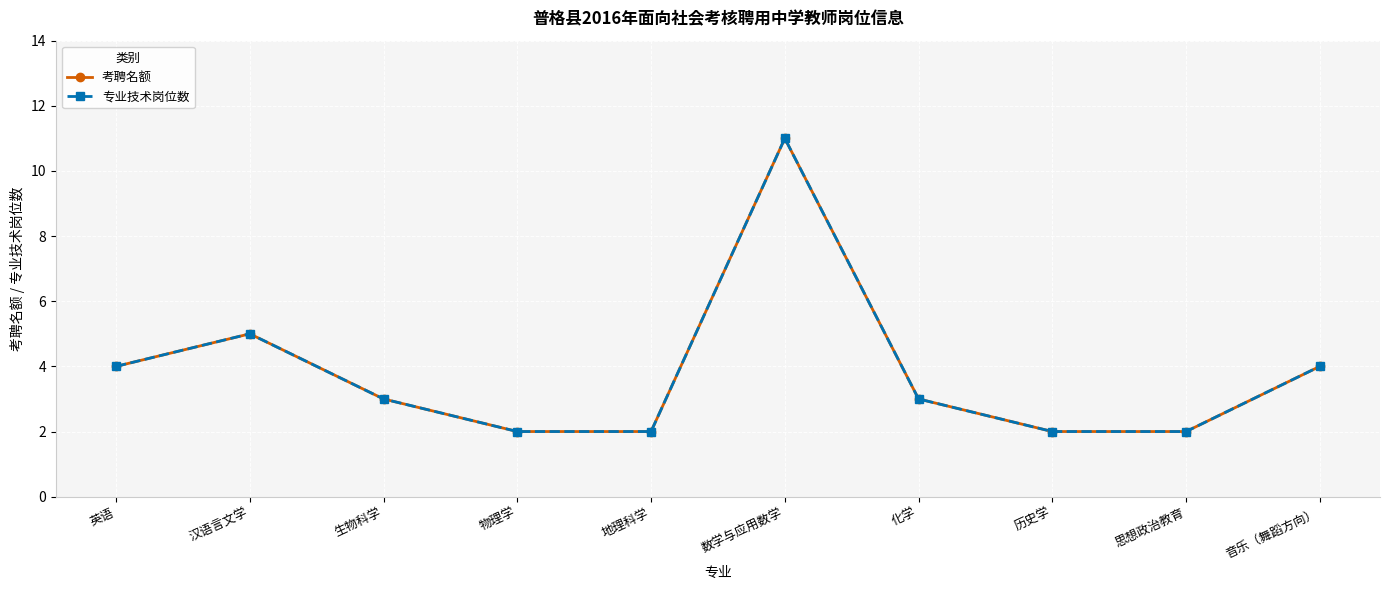

Is this an area chart (filled region under the line)?

No